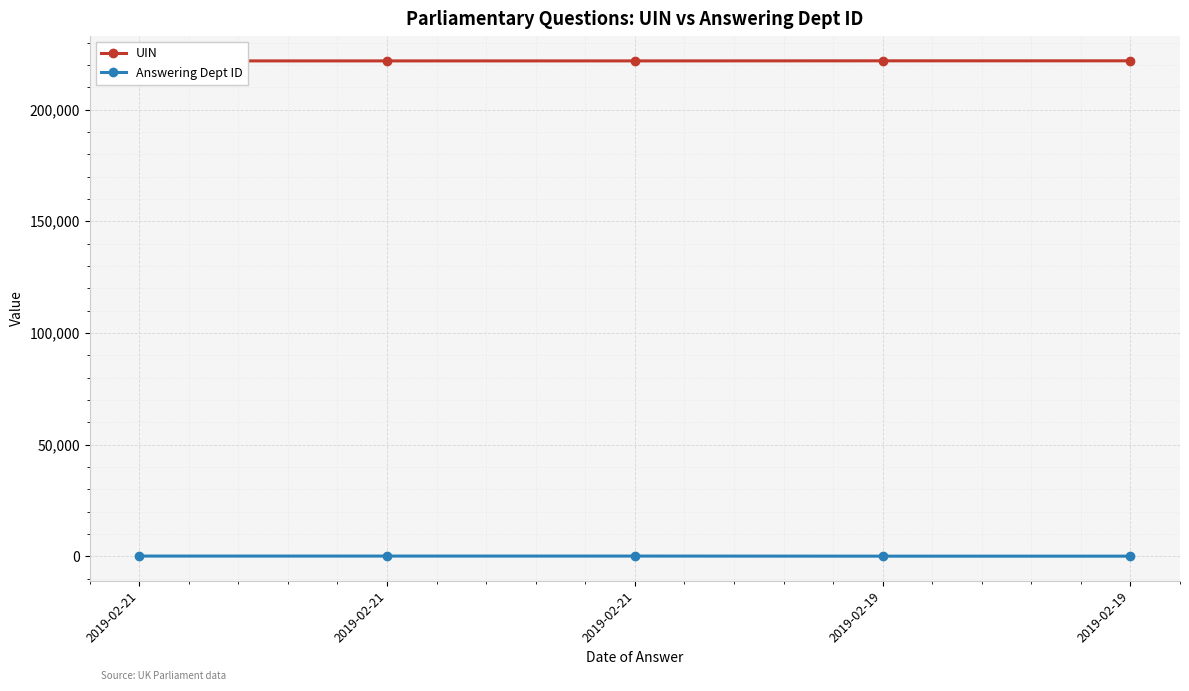

True or false: Answering Dept ID has a value of 5 at 2019-02-19.

False